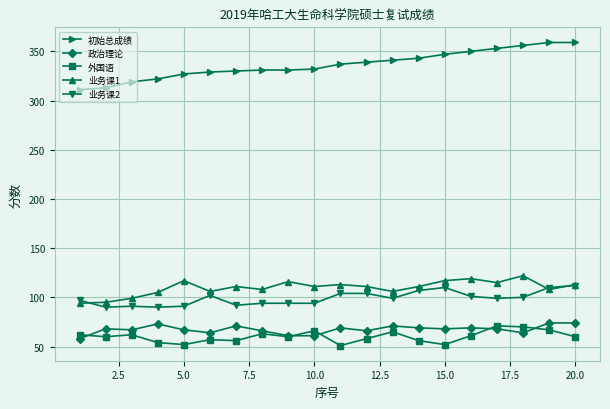

Which series has the largest range (max minus min)?

初始总成绩